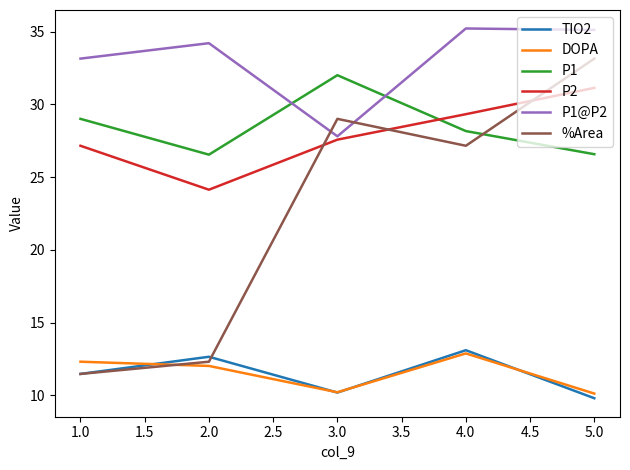

What is the difference between the maximum and minimum values in the DOPA series?

2.8